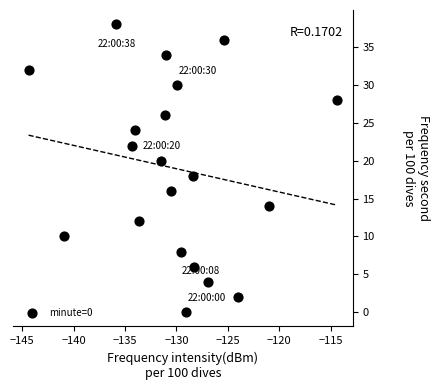

How many points are shown in the scatter plot?

20